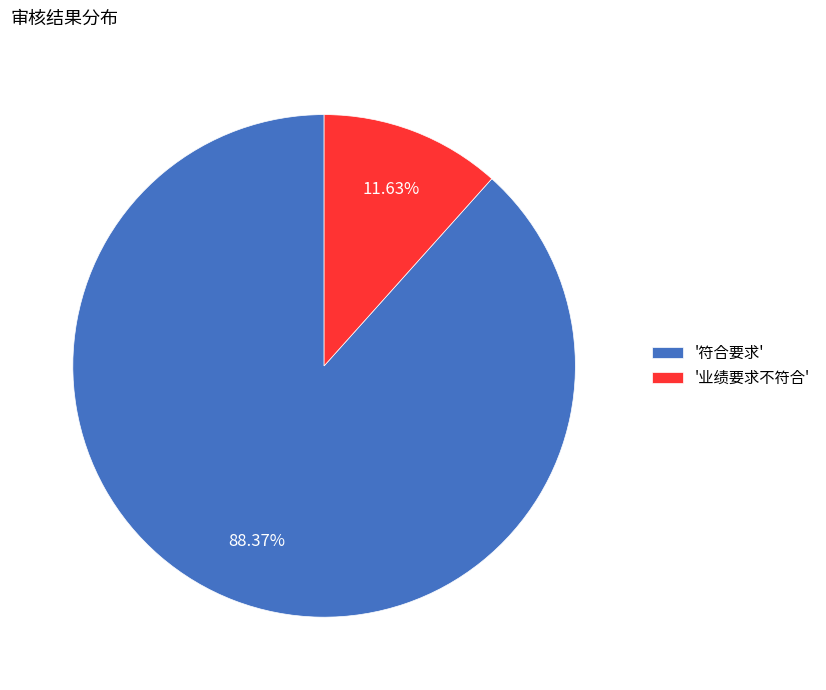

Is there any slice that represents more than half of the pie?

Yes